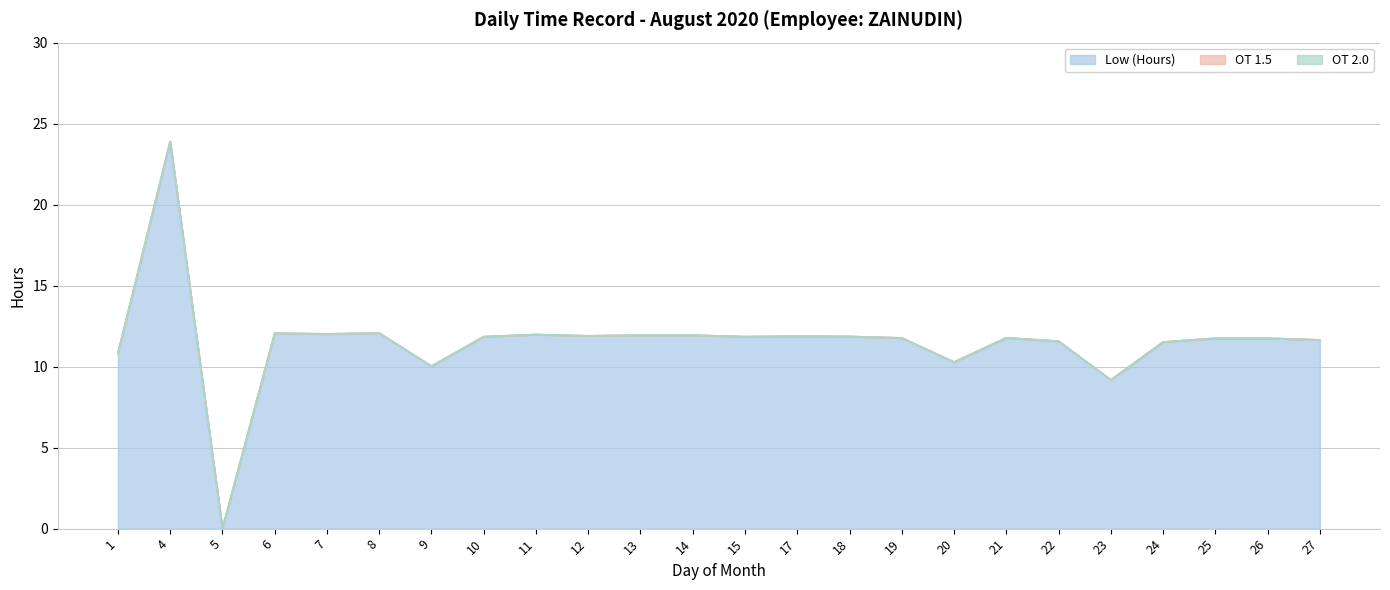

True or false: OT 1.5 and OT 2.0 intersect in this chart.

False